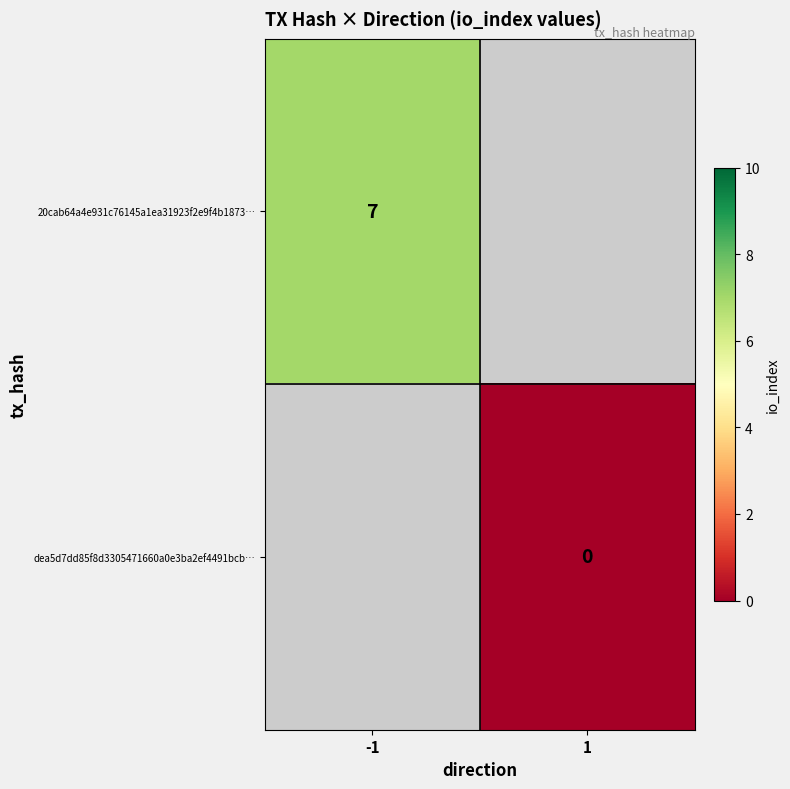

The 20cab64a4e931c76145a1ea31923f2e9f4b1873… series shows 7 at -1. True or false?

True